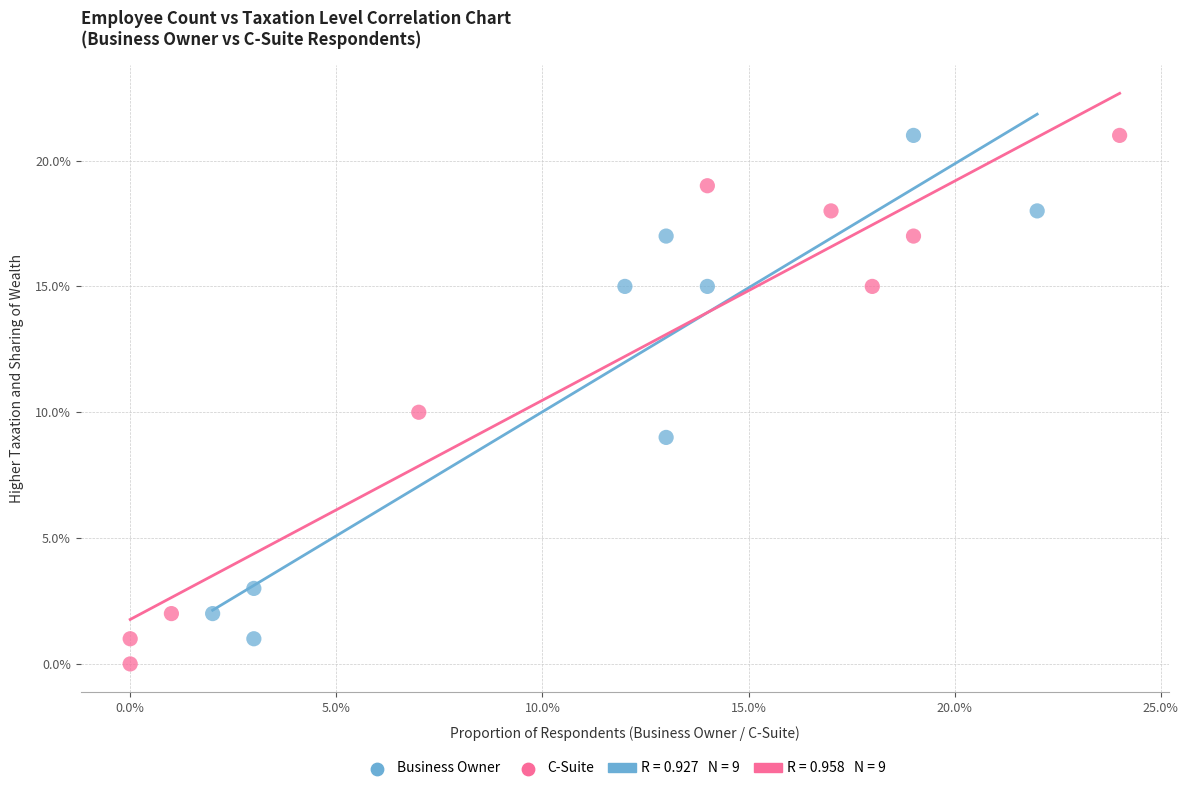

Which series has the largest Y range (max minus min)?

C-Suite